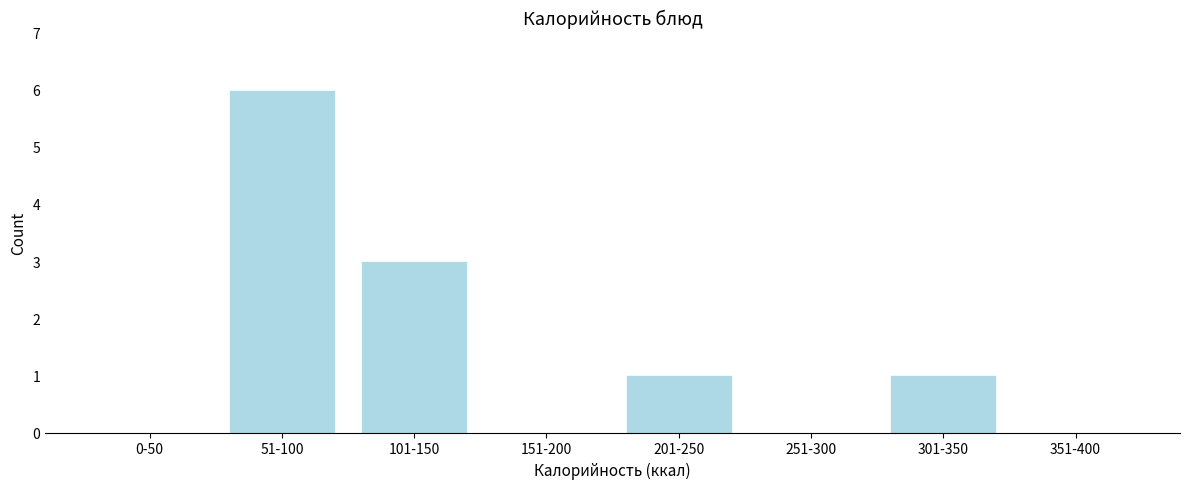

Reading left to right, transcribe all the data shown in this chart.

0-50=0	51-100=6	101-150=3	151-200=0	201-250=1	251-300=0	301-350=1	351-400=0